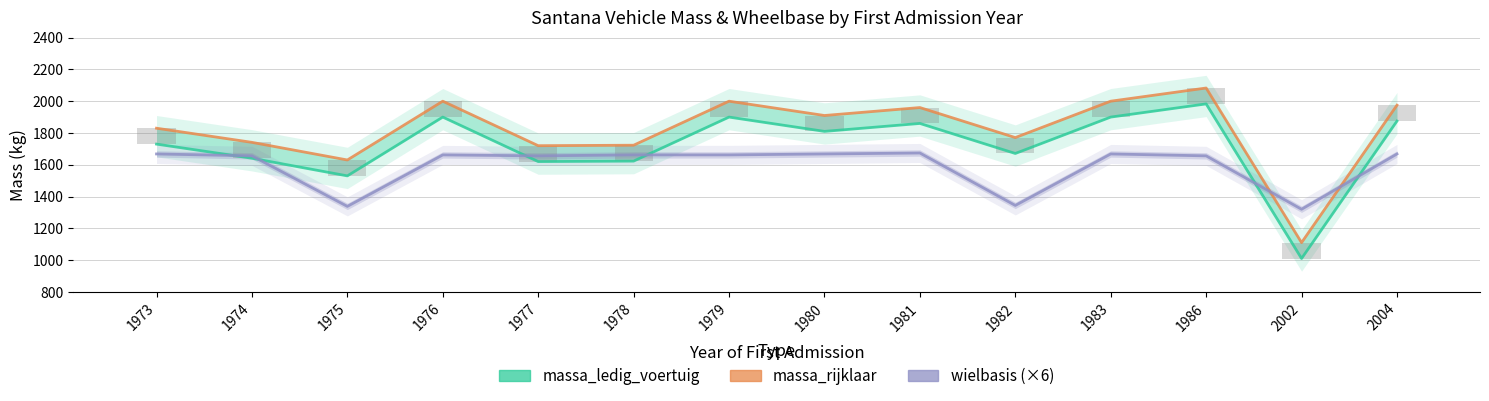

How many bars are there in total?

42